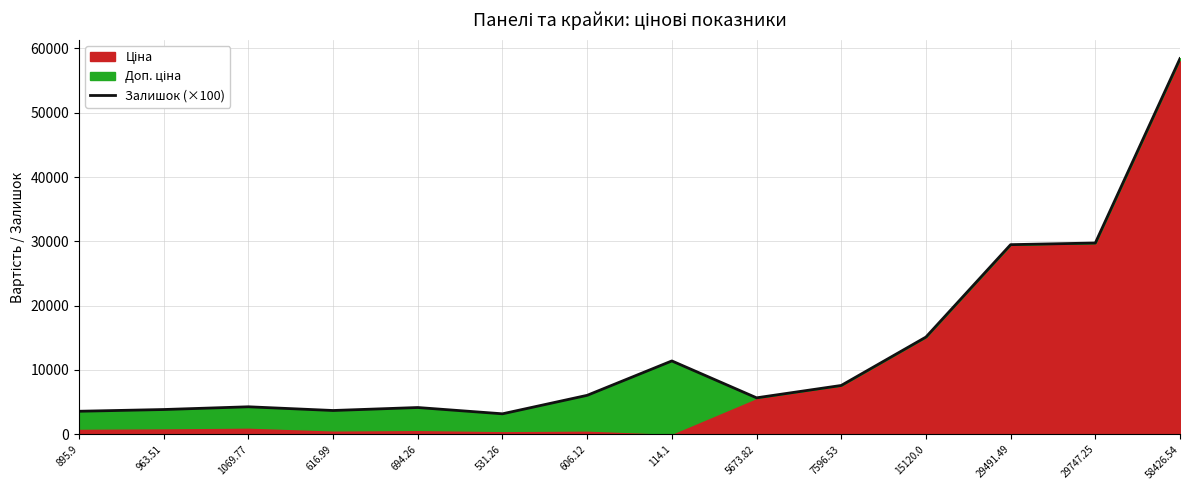

Which has a higher value, 606.12 or 7596.53?

7596.53